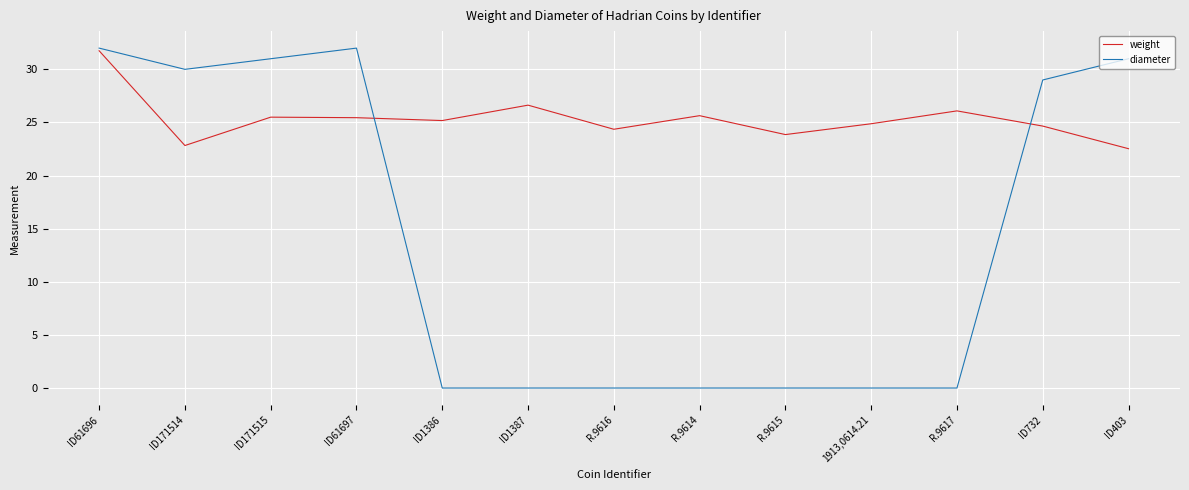

At which label is diameter closest to 16?

ID732